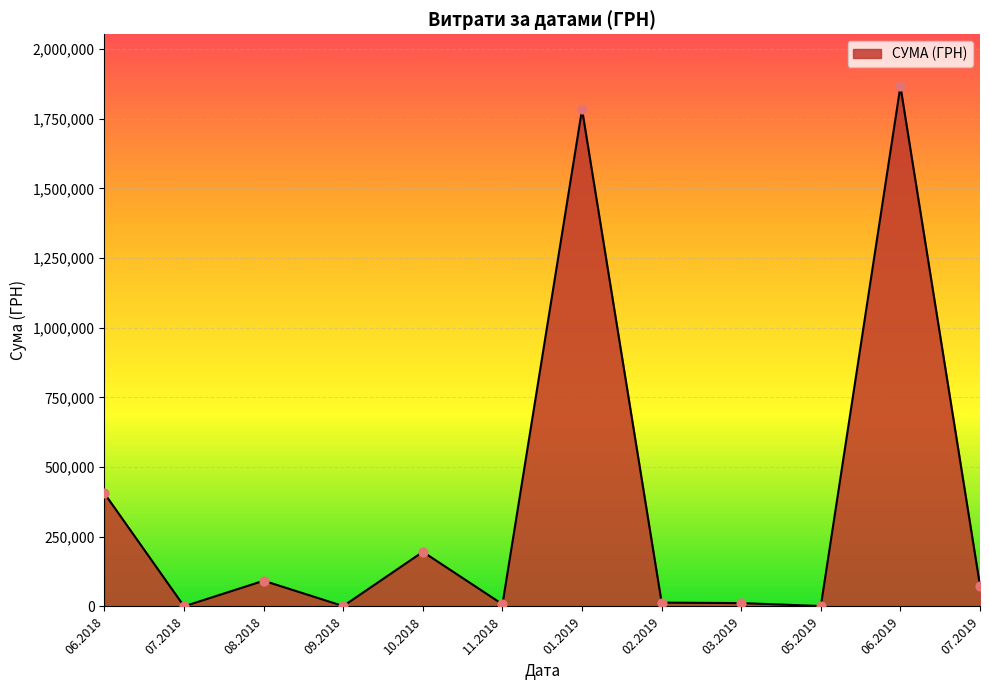

Between 10.2018 and 06.2019, which is larger?

06.2019